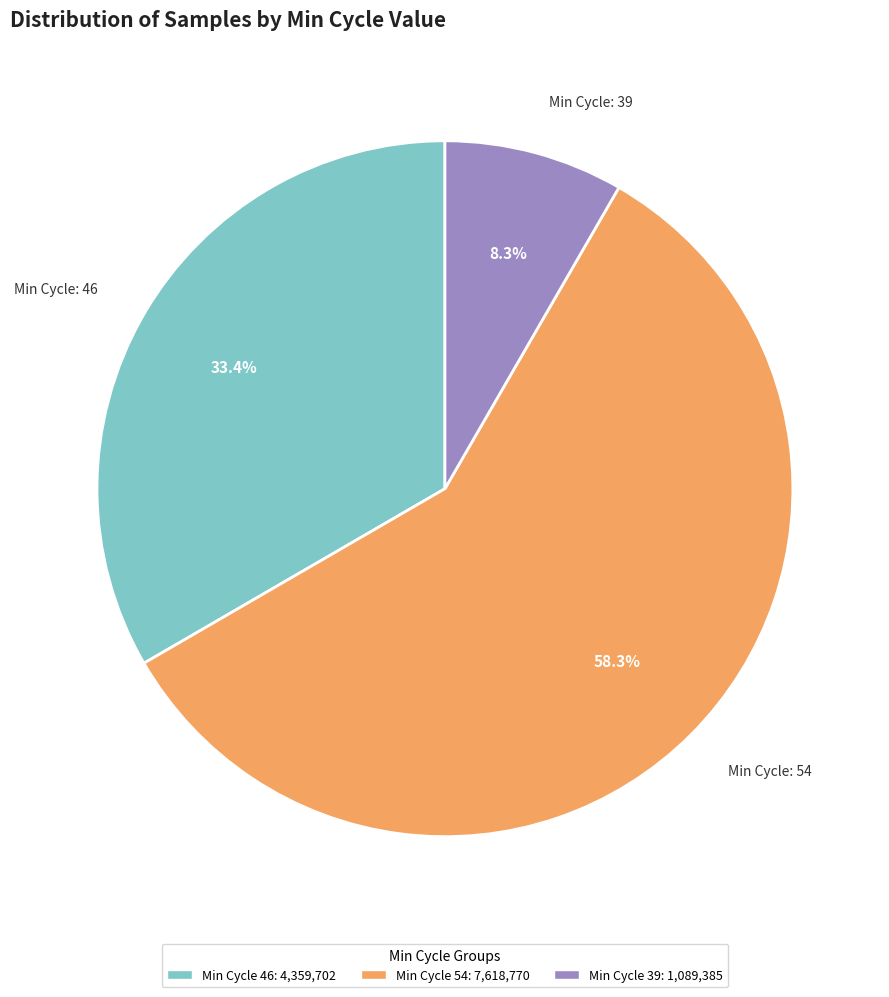

Does any single category account for the majority?

Yes